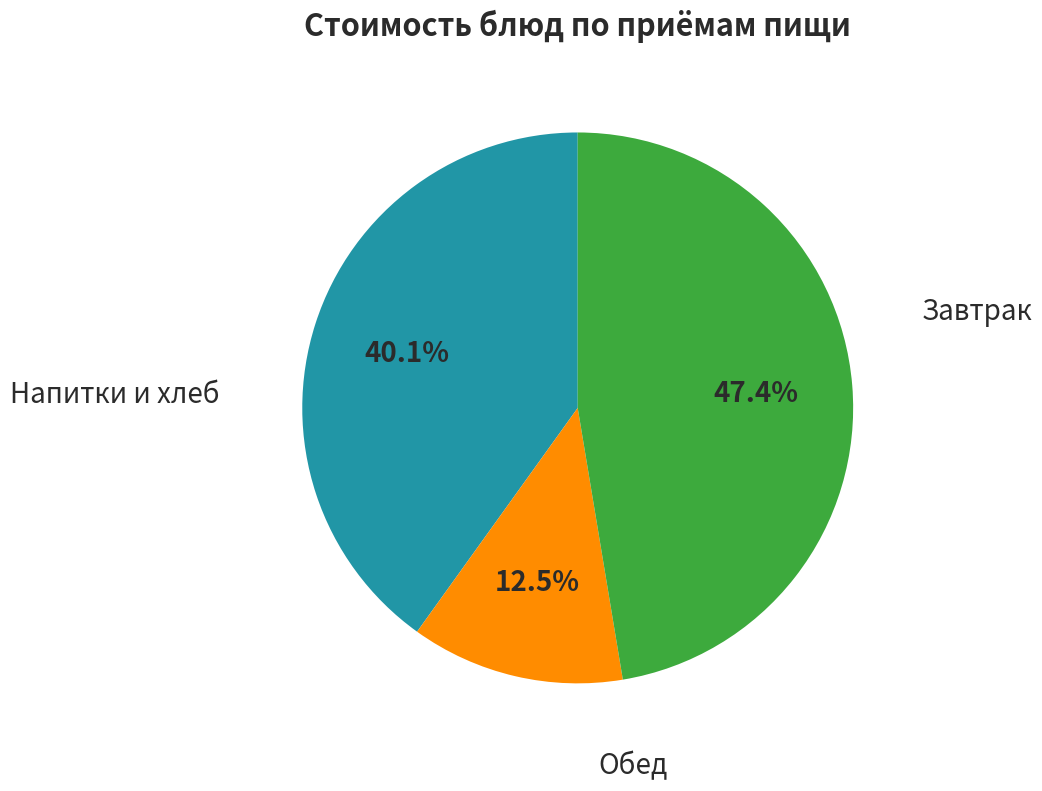

Is there any slice that represents more than half of the pie?

No